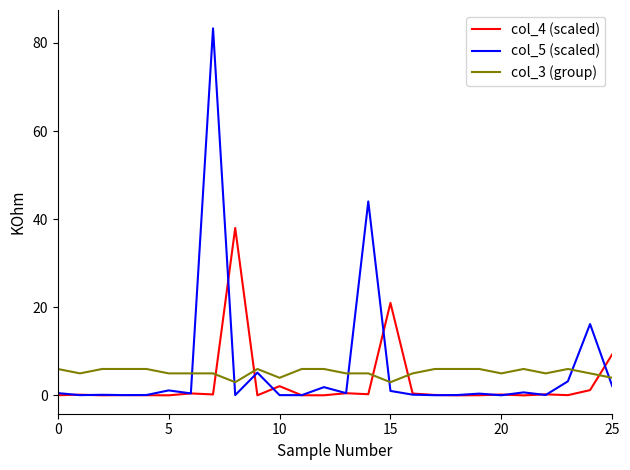

What is the highest value of the col_4 (scaled) series?

38.0